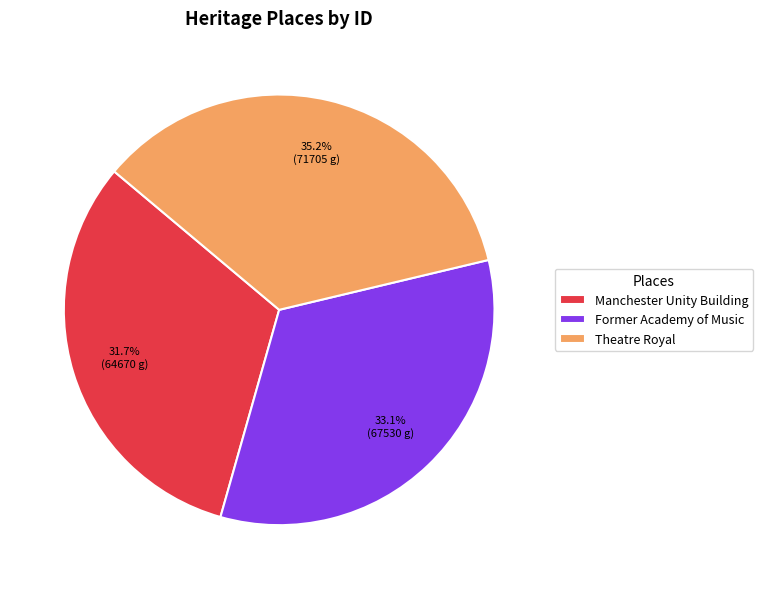

Does Theatre Royal account for over 50% of the chart?

No